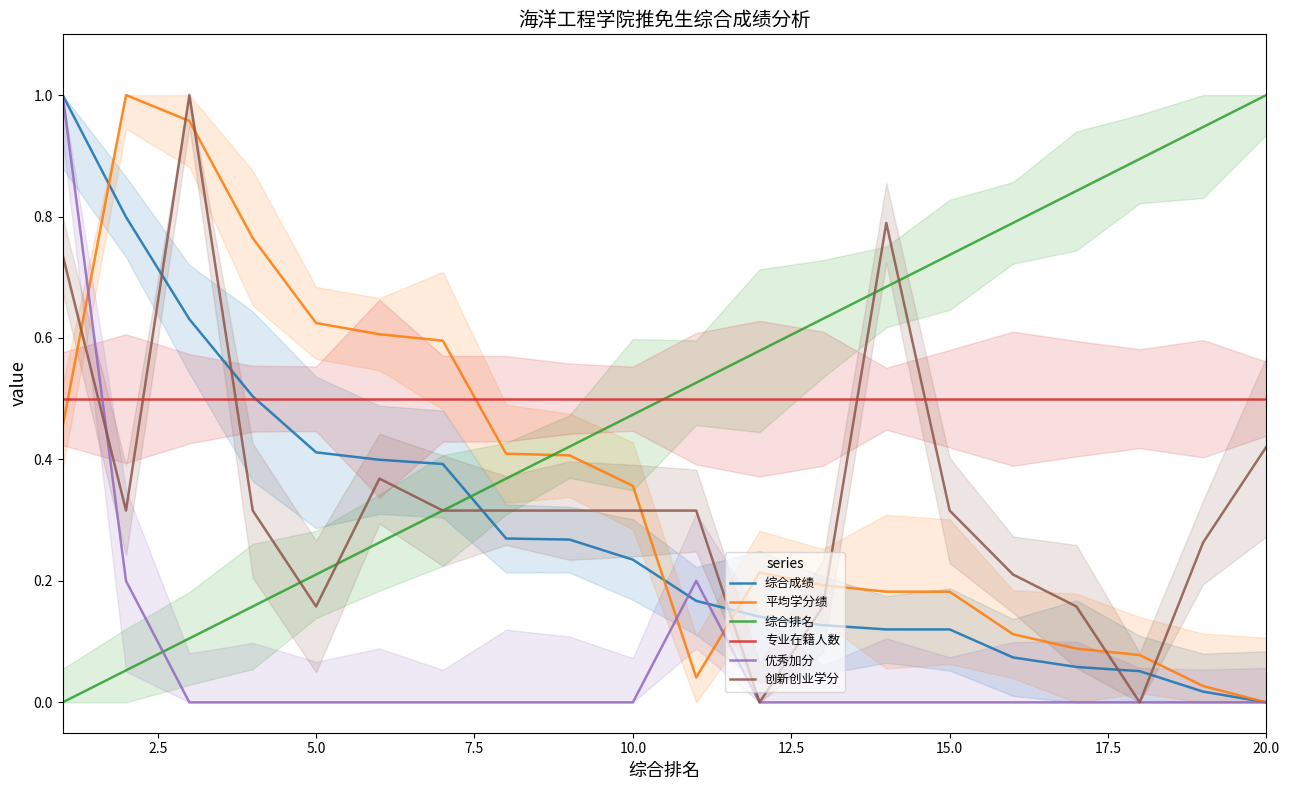

Reading left to right, extract all data points from this chart.

综合成绩: 1.0	0.8	0.6	0.5	0.4	0.4	0.4	0.3	0.3	0.2	0.2	0.1	0.1	0.1	0.1	0.1	0.1	0.1	0.0	0.0
平均学分绩: 0.5	1.0	1.0	0.8	0.6	0.6	0.6	0.4	0.4	0.4	0.0	0.2	0.2	0.2	0.2	0.1	0.1	0.1	0.0	0.0
综合排名: 0.0	0.1	0.1	0.2	0.2	0.3	0.3	0.4	0.4	0.5	0.5	0.6	0.6	0.7	0.7	0.8	0.8	0.9	0.9	1.0
专业在籍人数: 0.5	0.5	0.5	0.5	0.5	0.5	0.5	0.5	0.5	0.5	0.5	0.5	0.5	0.5	0.5	0.5	0.5	0.5	0.5	0.5
优秀加分: 1.0	0.2	0.0	0.0	0.0	0.0	0.0	0.0	0.0	0.0	0.2	0.0	0.0	0.0	0.0	0.0	0.0	0.0	0.0	0.0
创新创业学分: 0.7	0.3	1.0	0.3	0.2	0.4	0.3	0.3	0.3	0.3	0.3	0.0	0.2	0.8	0.3	0.2	0.2	0.0	0.3	0.4